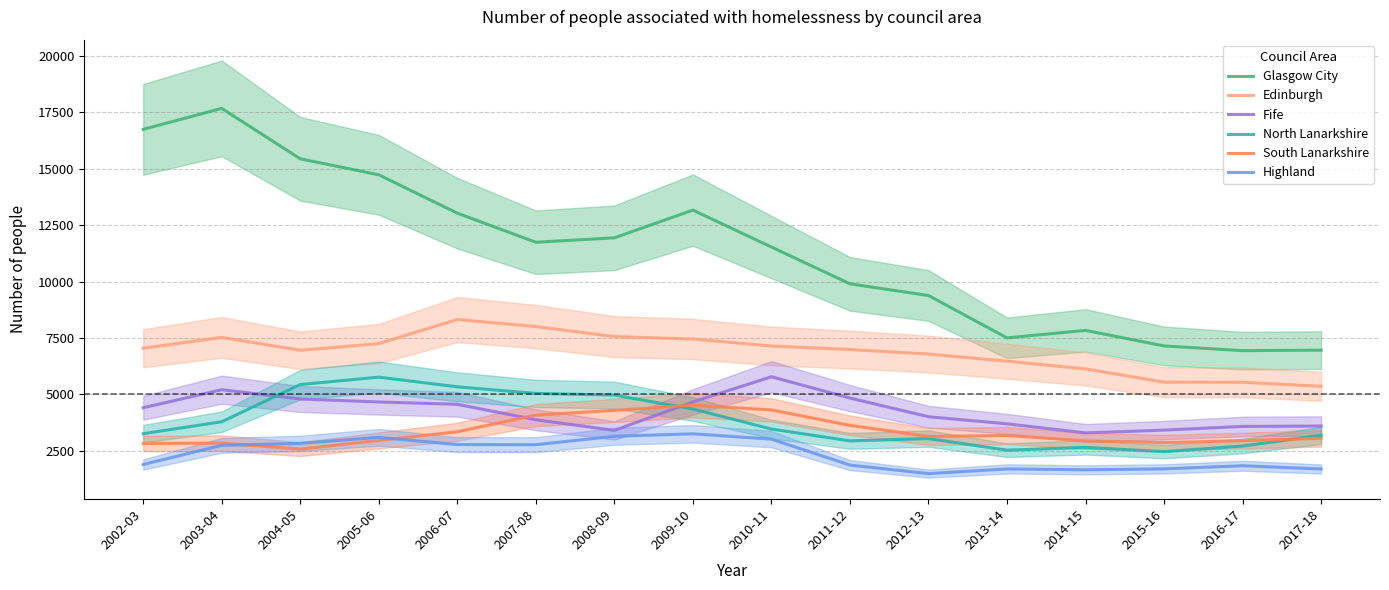

What is the difference between the maximum and minimum values in the North Lanarkshire series?

3304